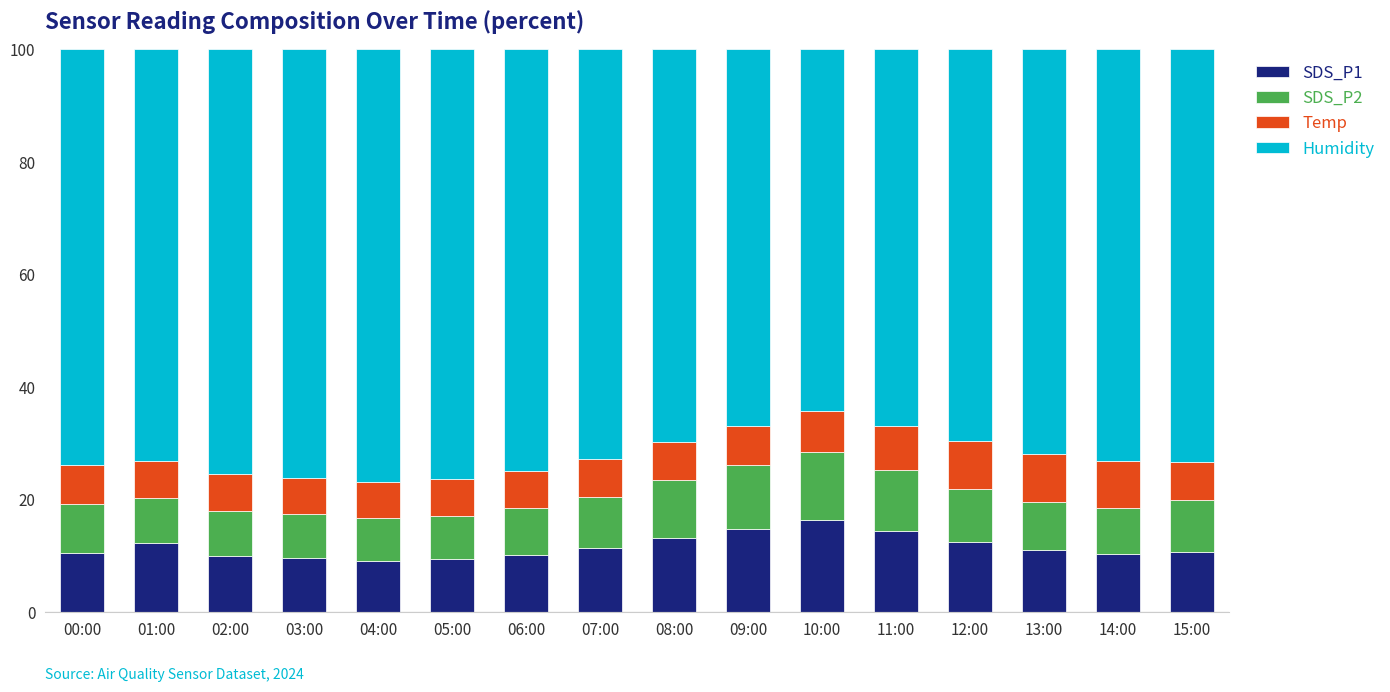

What is the difference between the maximum and minimum values in the SDS_P1 series?

7.2